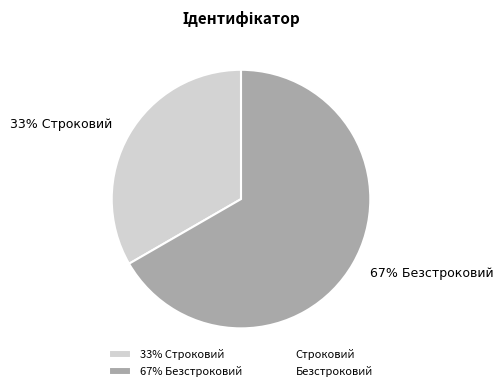

Combined, do 67% Безстроковий and 33% Строковий account for over 50%?

Yes